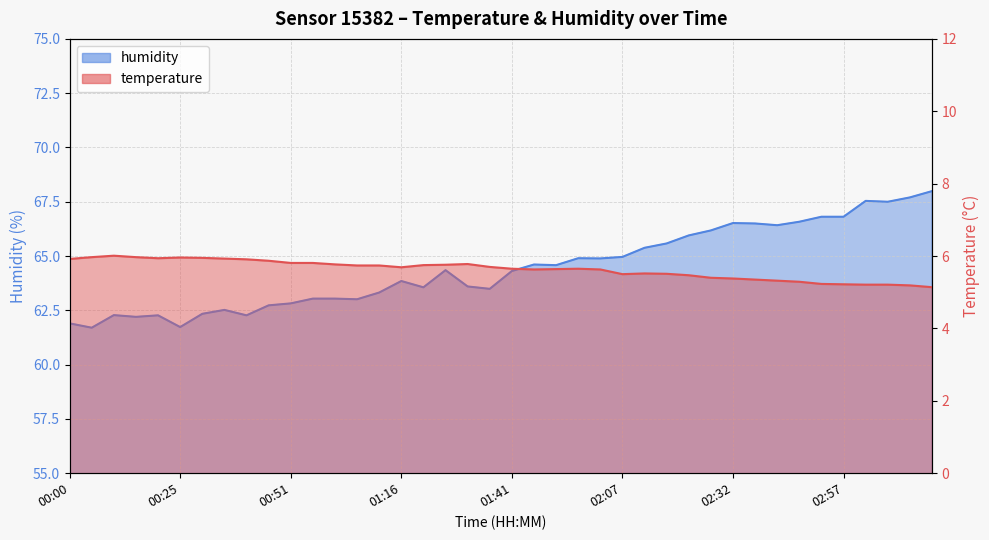

Read the humidity value at 00:35.

62.5